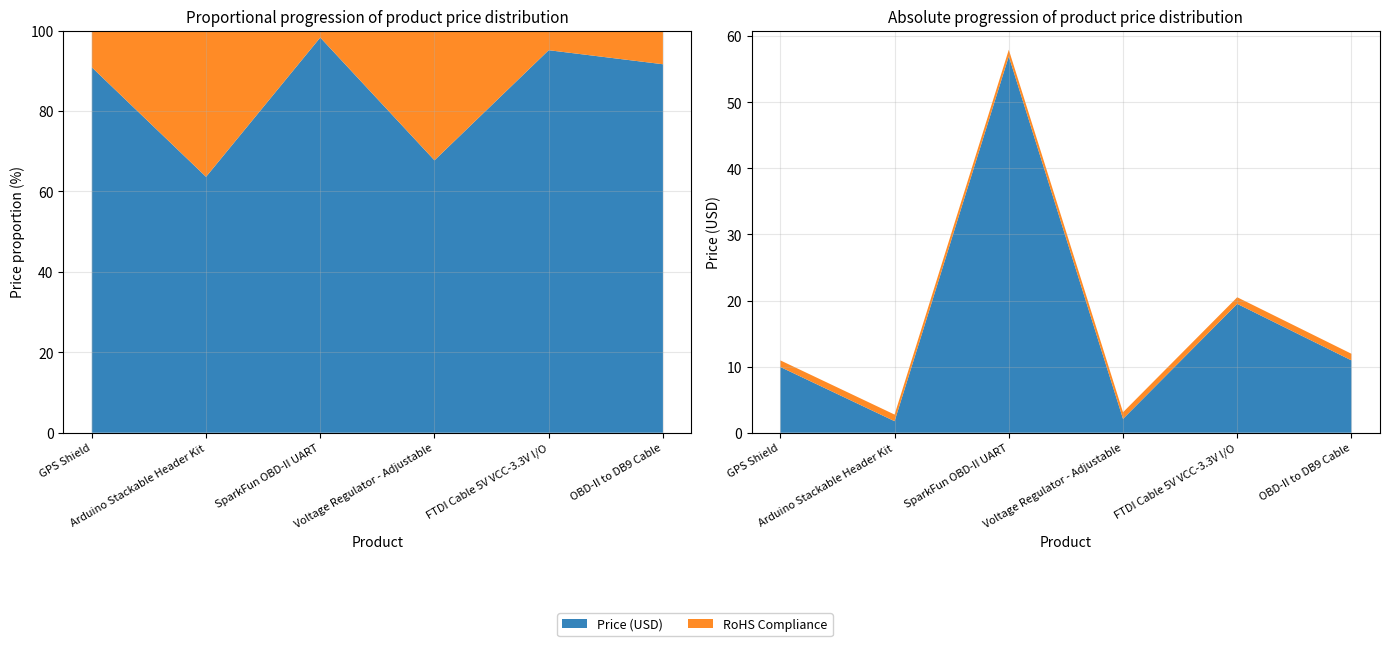

Reading right to left, transcribe all the data shown in this chart.

Price (USD): OBD-II to DB9 Cable=10.9	FTDI Cable 5V VCC-3.3V I/O=19.5	Voltage Regulator - Adjustable=2.1	SparkFun OBD-II UART=57.0	Arduino Stackable Header Kit=1.8	GPS Shield=9.9
RoHS Compliance: OBD-II to DB9 Cable=1.0	FTDI Cable 5V VCC-3.3V I/O=1.0	Voltage Regulator - Adjustable=1.0	SparkFun OBD-II UART=1.0	Arduino Stackable Header Kit=1.0	GPS Shield=1.0